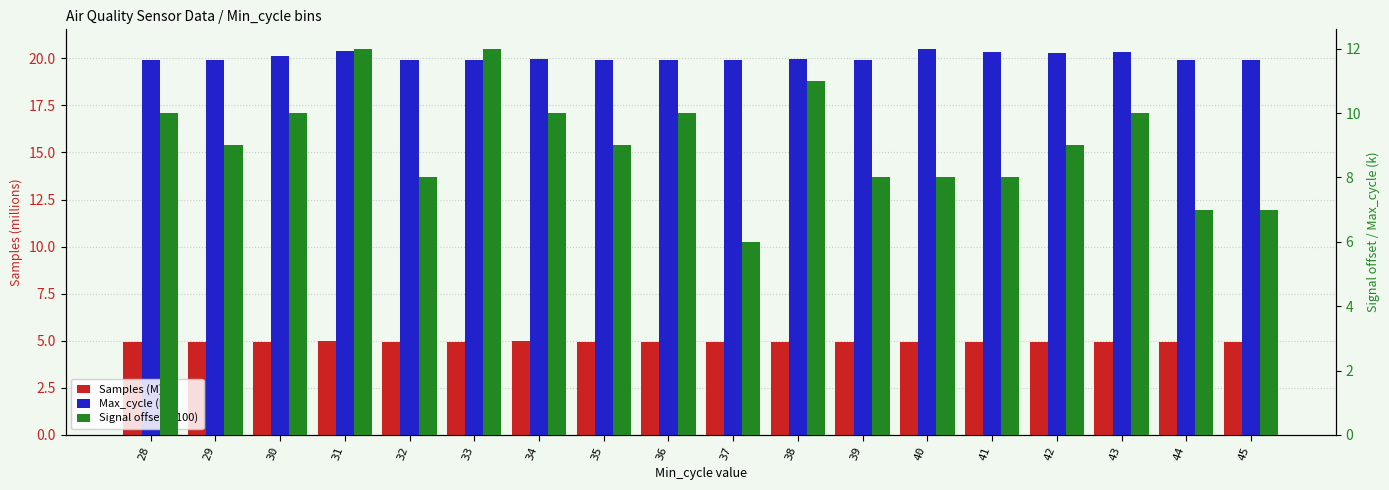

Reading left to right, list all the values displayed in this chart.

Samples (M): 4.9	4.9	4.9	5.0	4.9	4.9	5.0	5.0	4.9	4.9	4.9	5.0	5.0	4.9	4.9	5.0	4.9	4.9
Max_cycle (k): 19.9	19.9	20.1	20.4	19.9	19.9	20.0	19.9	19.9	19.9	19.9	19.9	20.5	20.3	20.3	20.3	19.9	19.9
Signal offset (+100): 10.0	9.0	10.0	12.0	8.0	12.0	10.0	9.0	10.0	6.0	11.0	8.0	8.0	8.0	9.0	10.0	7.0	7.0